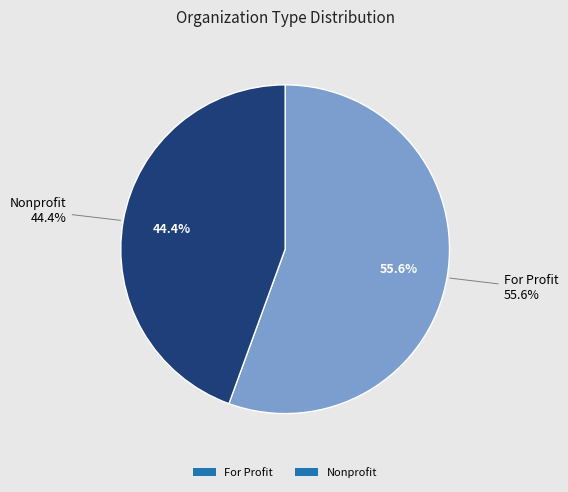

To the nearest percent, what is the difference between the For Profit and Nonprofit slice percentages?

11%